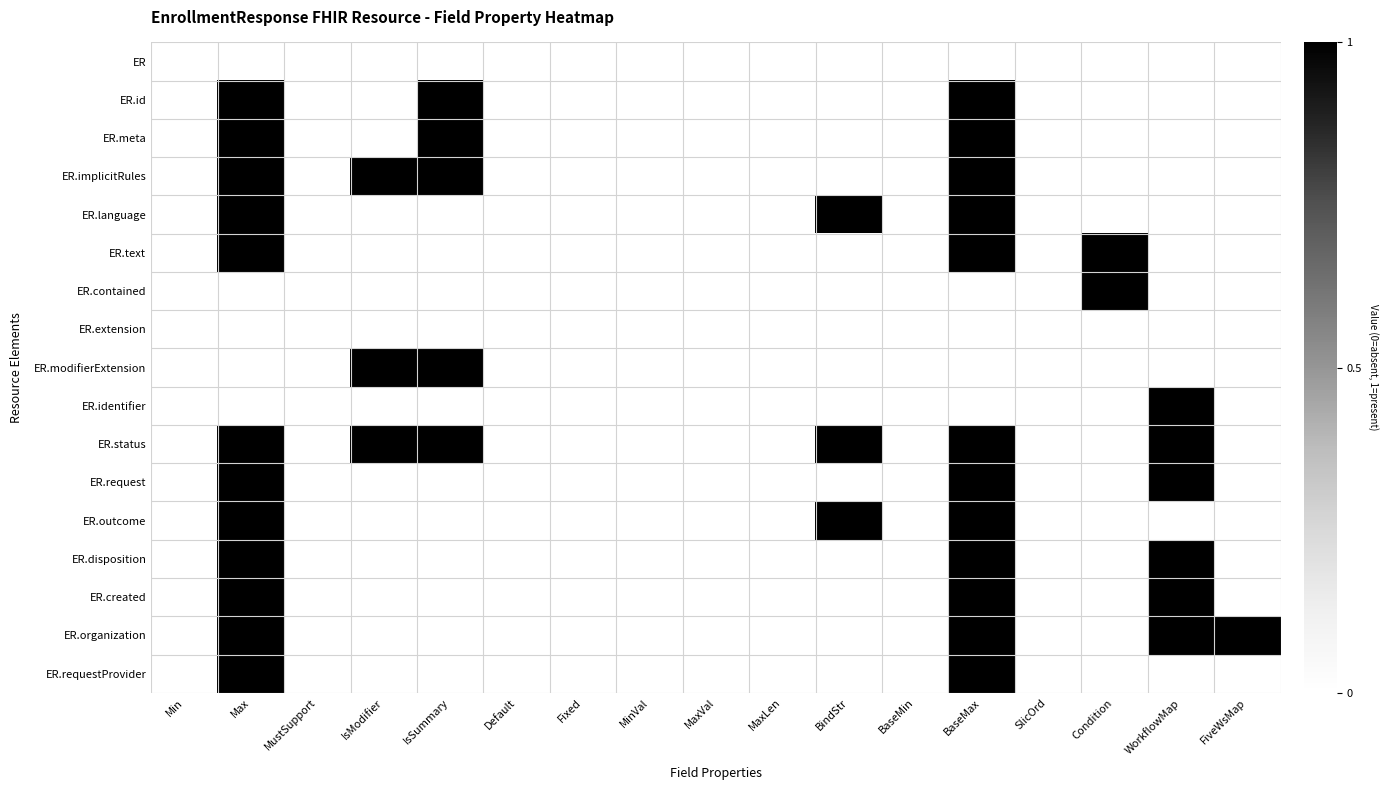

Rank the series by their maximum value, from lowest to highest.

ER, ER.extension, ER.id, ER.meta, ER.implicitRules, ER.language, ER.text, ER.contained, ER.modifierExtension, ER.identifier, ER.status, ER.request, ER.outcome, ER.disposition, ER.created, ER.organization, ER.requestProvider